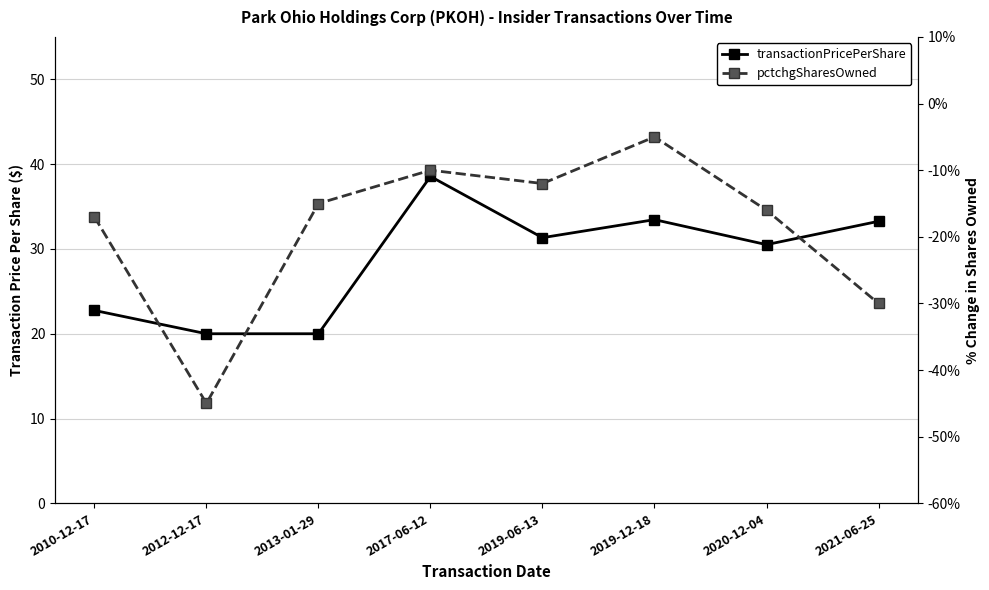

At which category does the chart reach its minimum across all series?

2012-12-17